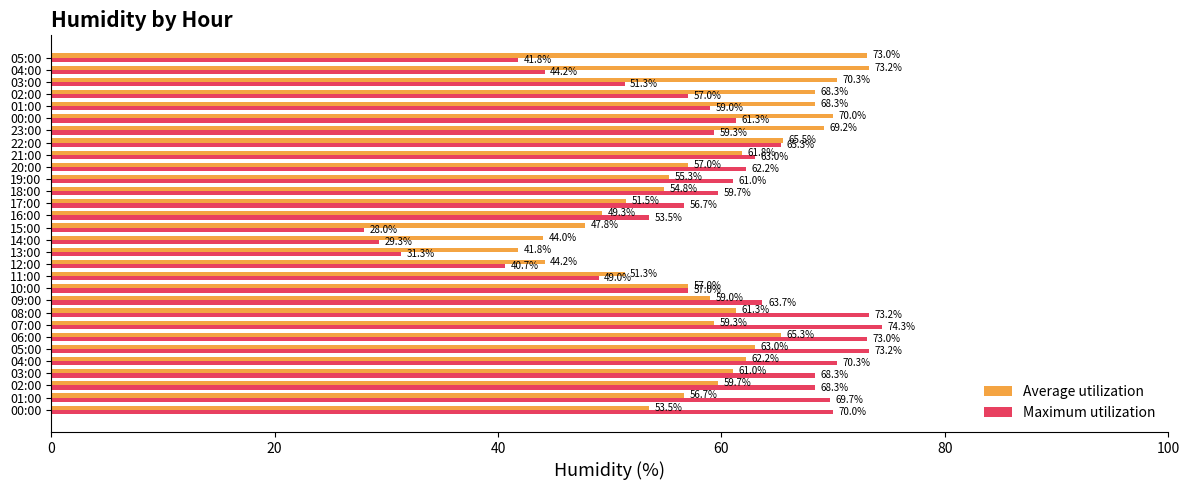

At how many categories does at least one series exceed 36?

30